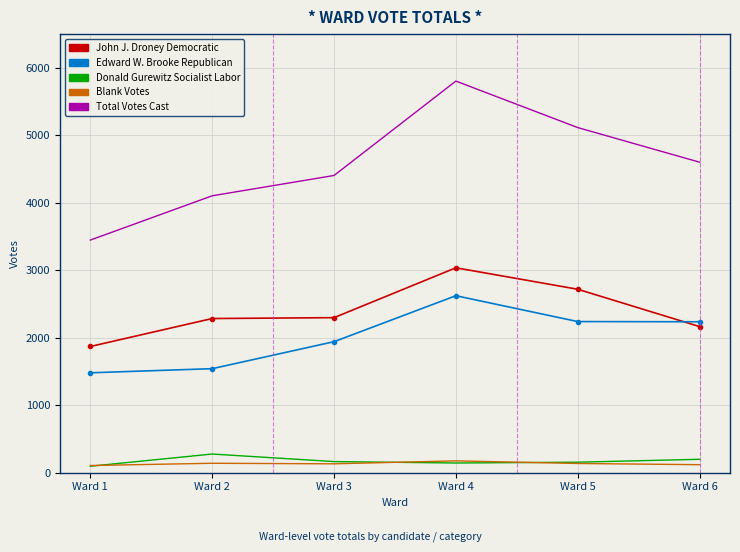

At Ward 6, list the series in order from smallest to largest.

Blank Votes, Donald Gurewitz Socialist Labor, John J. Droney Democratic, Edward W. Brooke Republican, Total Votes Cast